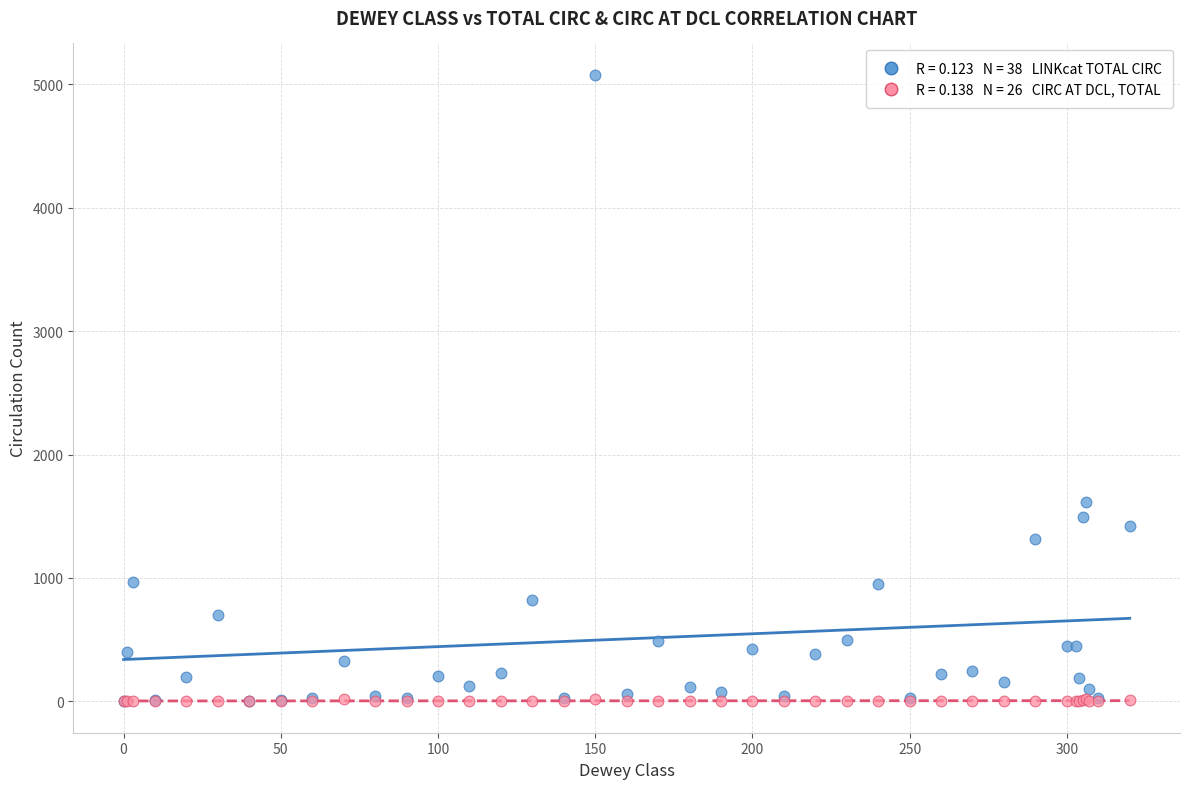

Across all series, what Y value is closest to 2539?

1613